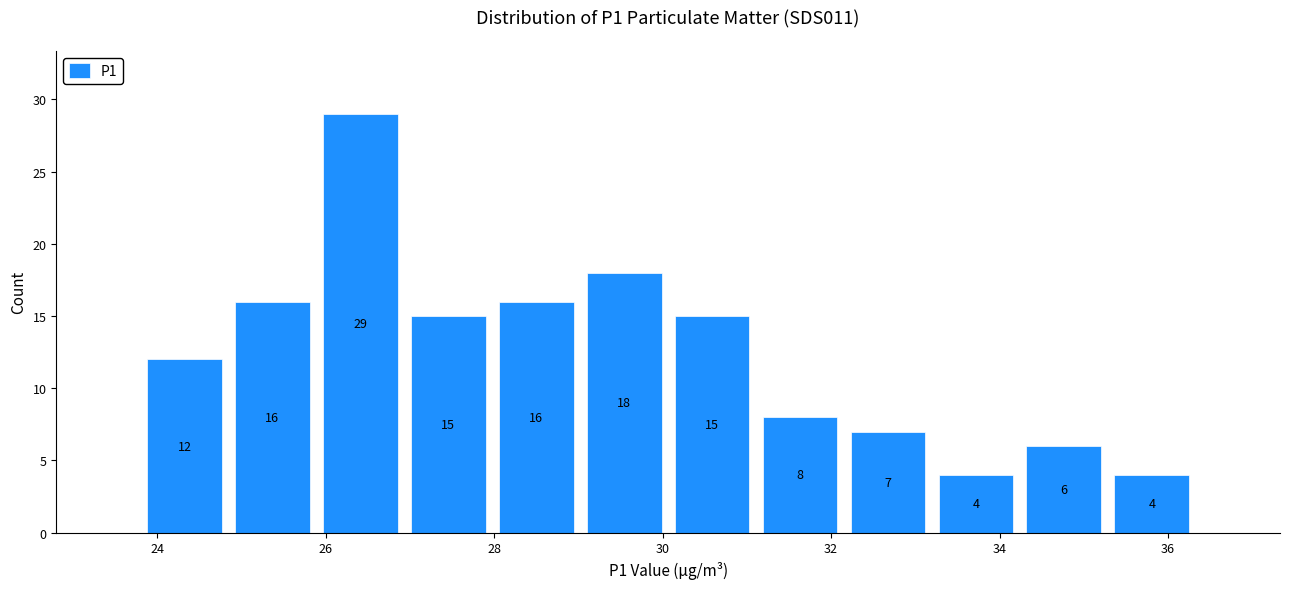

Which range on the x-axis has the tallest bar?

25.8 to 27.0